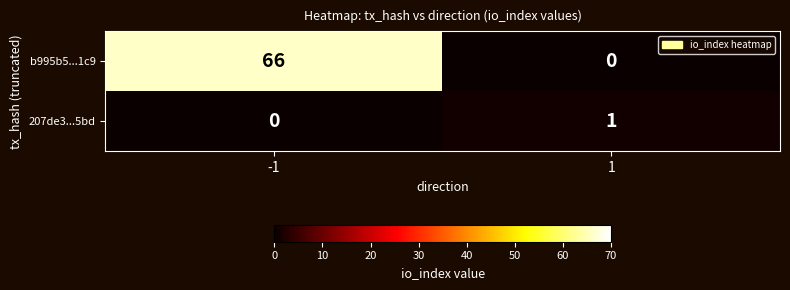

Reading right to left, what are all the values shown in this chart?

b995b5...1c9: 0	66
207de3...5bd: 1	0